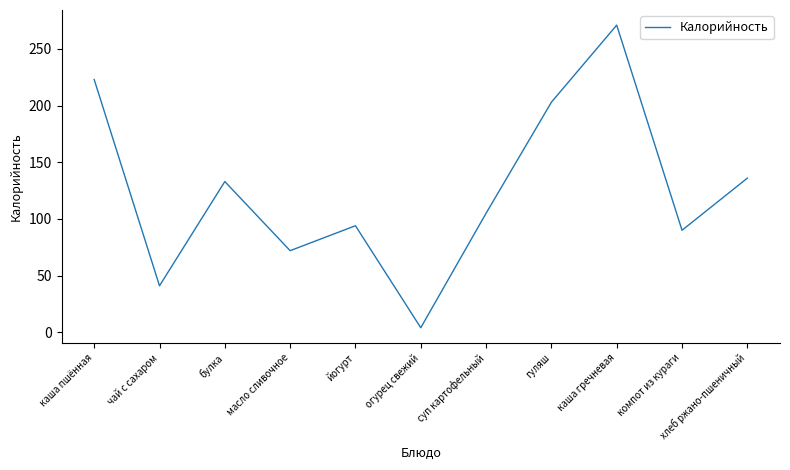

Where is the data nearest to the value 137?

хлеб ржано-пшеничный